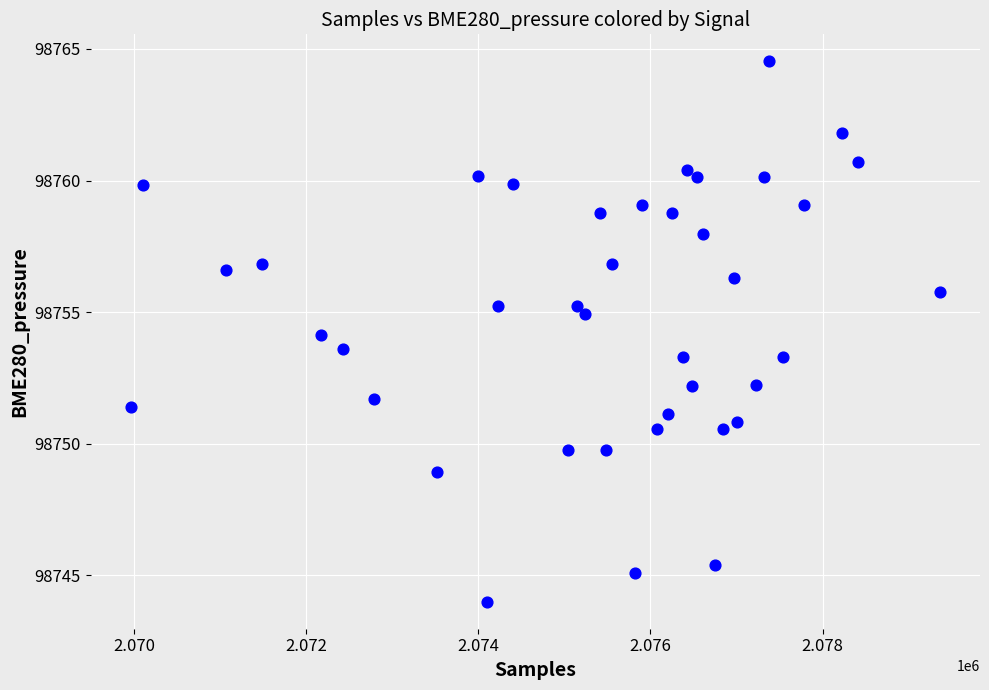

What is the range of Y values (max minus min)?

20.5